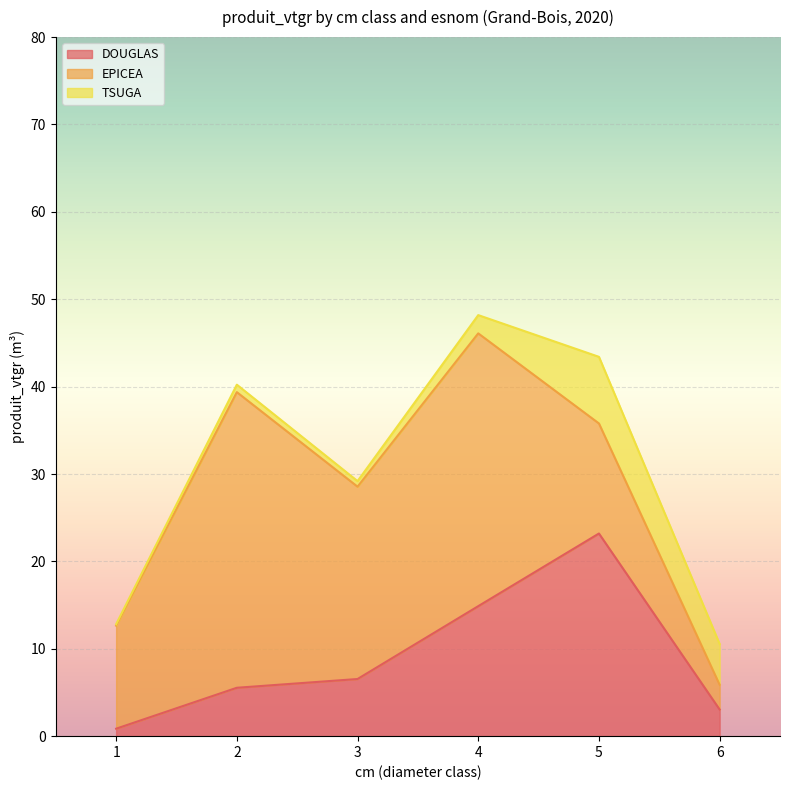

Reading left to right, extract all data points from this chart.

DOUGLAS: 1=0.9	2=5.5	3=6.5	4=14.9	5=23.2	6=3.0
EPICEA: 1=11.8	2=33.8	3=22.0	4=31.2	5=12.6	6=2.8
TSUGA: 1=0.2	2=0.9	3=0.6	4=2.1	5=7.6	6=4.7